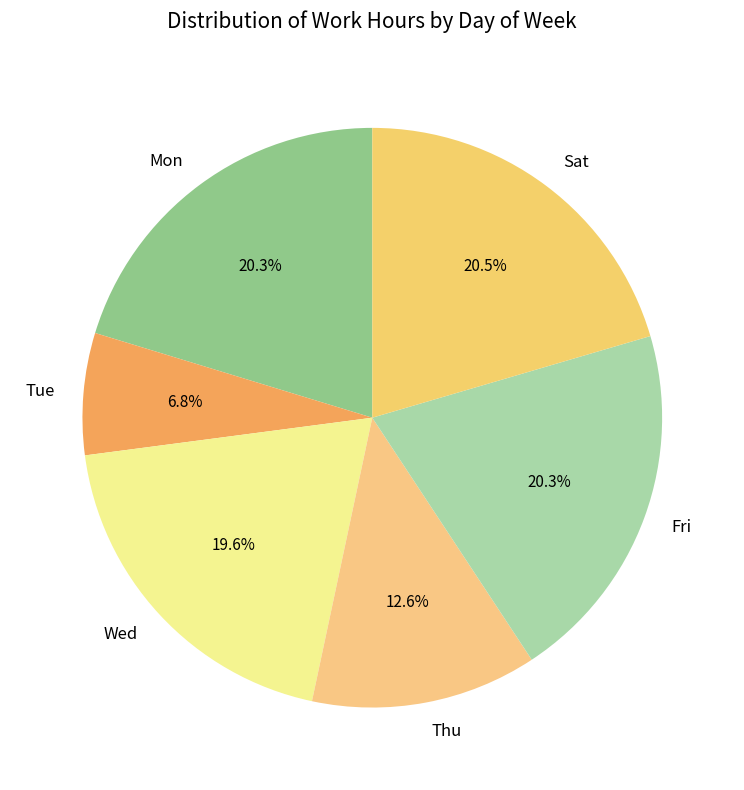

Between Tue and Wed, which is larger?

Wed